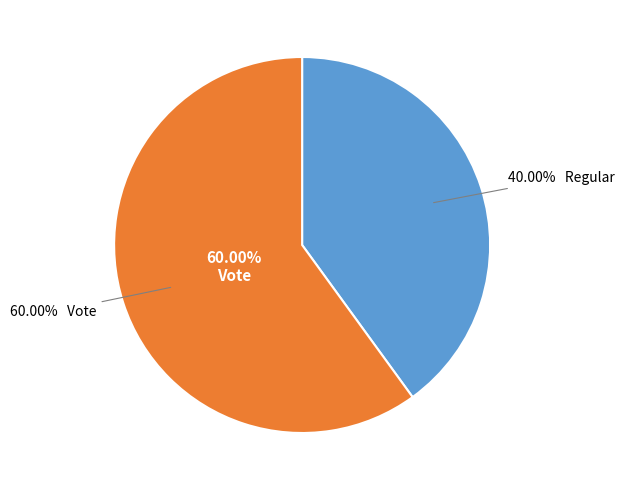

Is the sum of Vote and Regular greater than half?

Yes